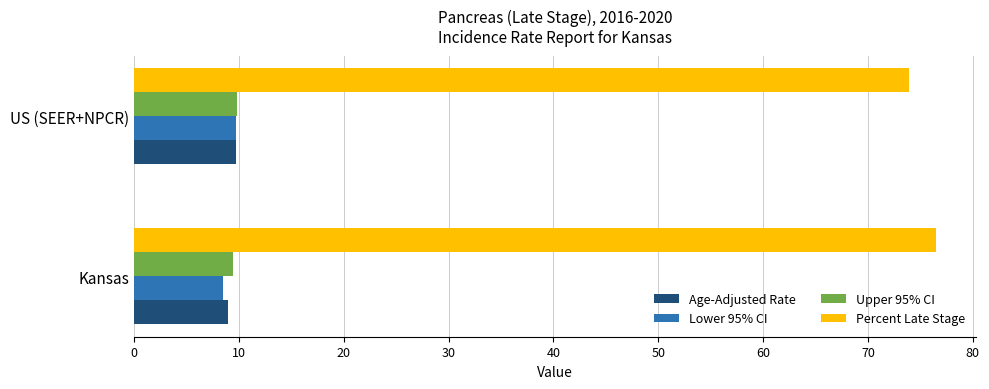

Rank the categories by Percent Late Stage value from lowest to highest.

US (SEER+NPCR), Kansas